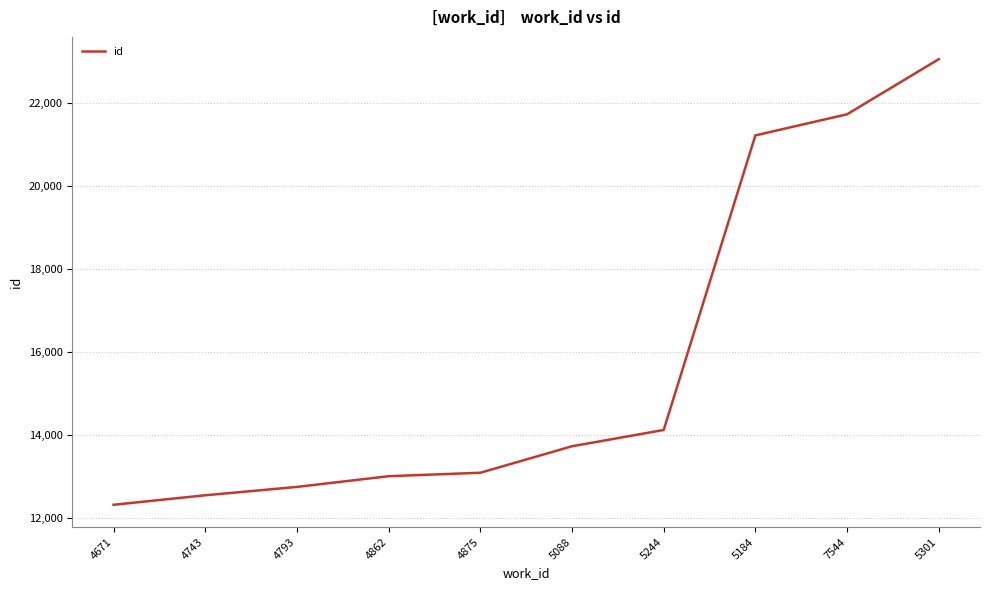

What is the change in value from 4793 to 5088?

+979